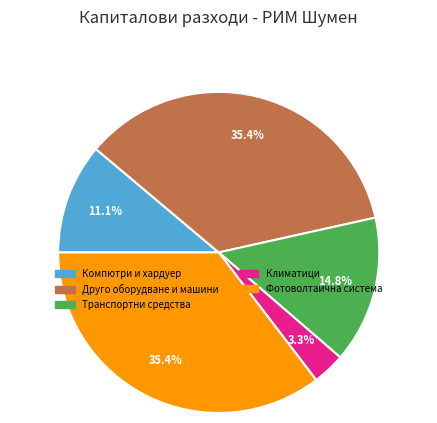

What is the smallest slice in the pie chart?

Климатици